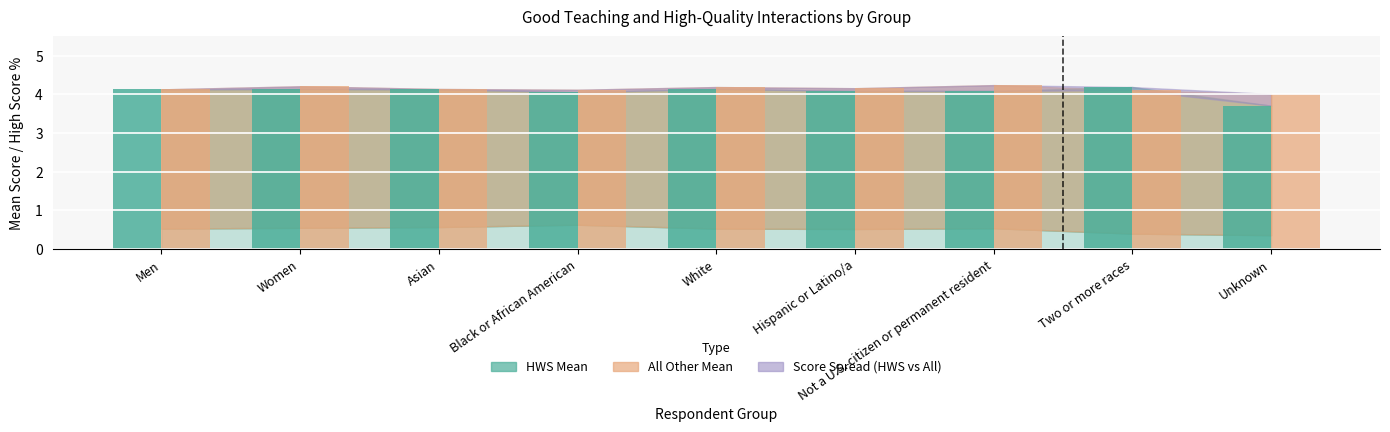

True or false: All Other Mean has a value of 1.4 at Not a U.S. citizen or permanent resident.

False